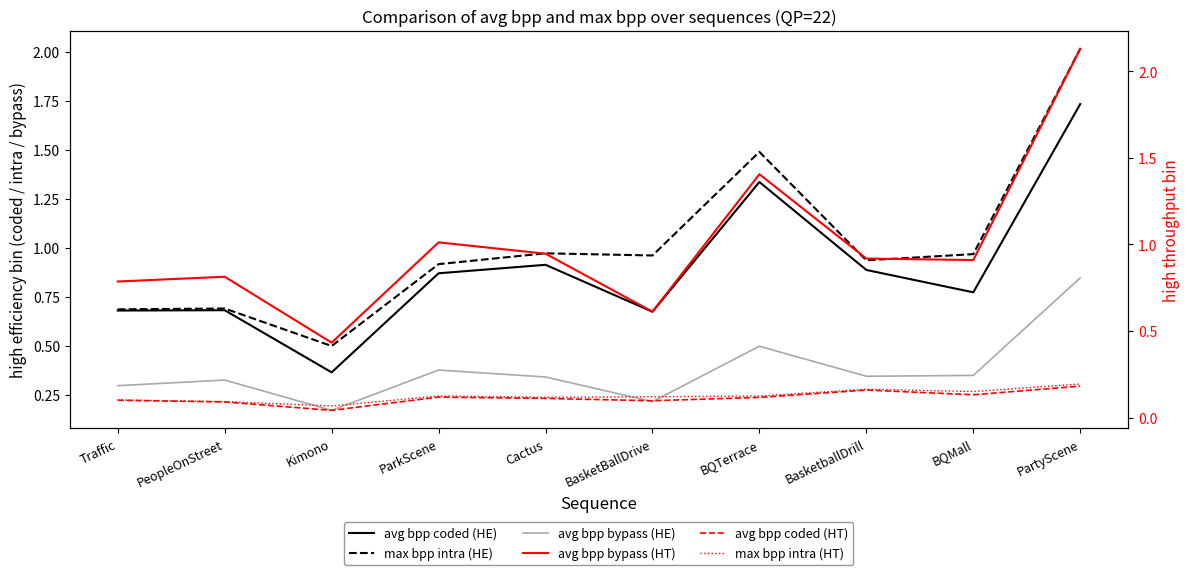

What are all the series names shown in the legend?

avg bpp coded (HE), max bpp intra (HE), avg bpp bypass (HE), avg bpp bypass (HT), avg bpp coded (HT), max bpp intra (HT)